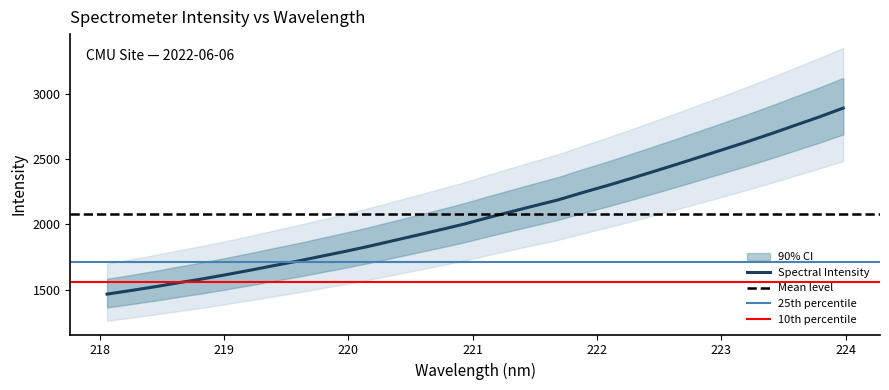

Reading right to left, transcribe all the data shown in this chart.

2893.0	2825.6	2762.4	2698.7	2637.4	2578.7	2520.4	2462.5	2405.8	2349.9	2295.6	2243.6	2189.4	2143.6	2097.4	2050.5	2001.7	1958.2	1915.6	1873.8	1831.8	1792.4	1755.5	1717.9	1683.6	1648.1	1614.2	1581.7	1552.4	1521.3	1492.9	1465.3